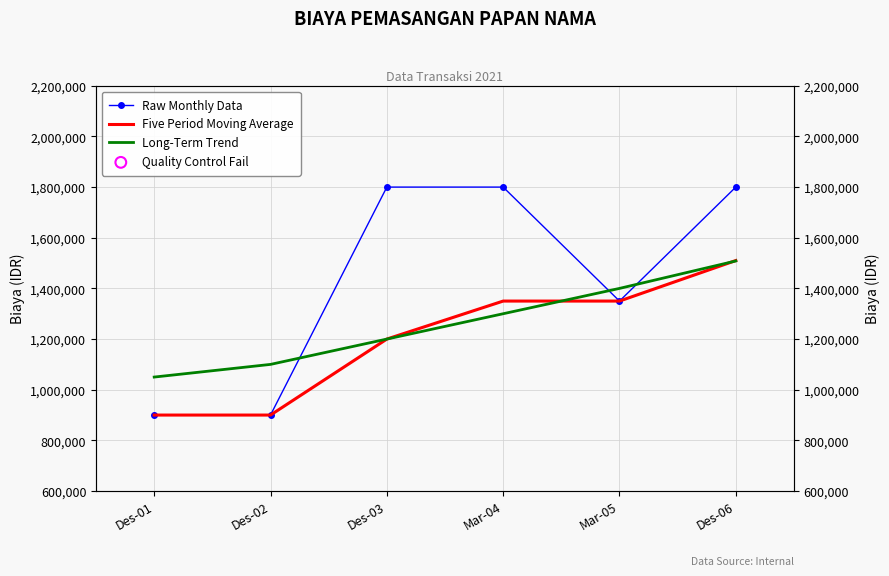

Is the value of Long-Term Trend at Mar-05 greater than the value of Five Period Moving Average at Des-02?

Yes